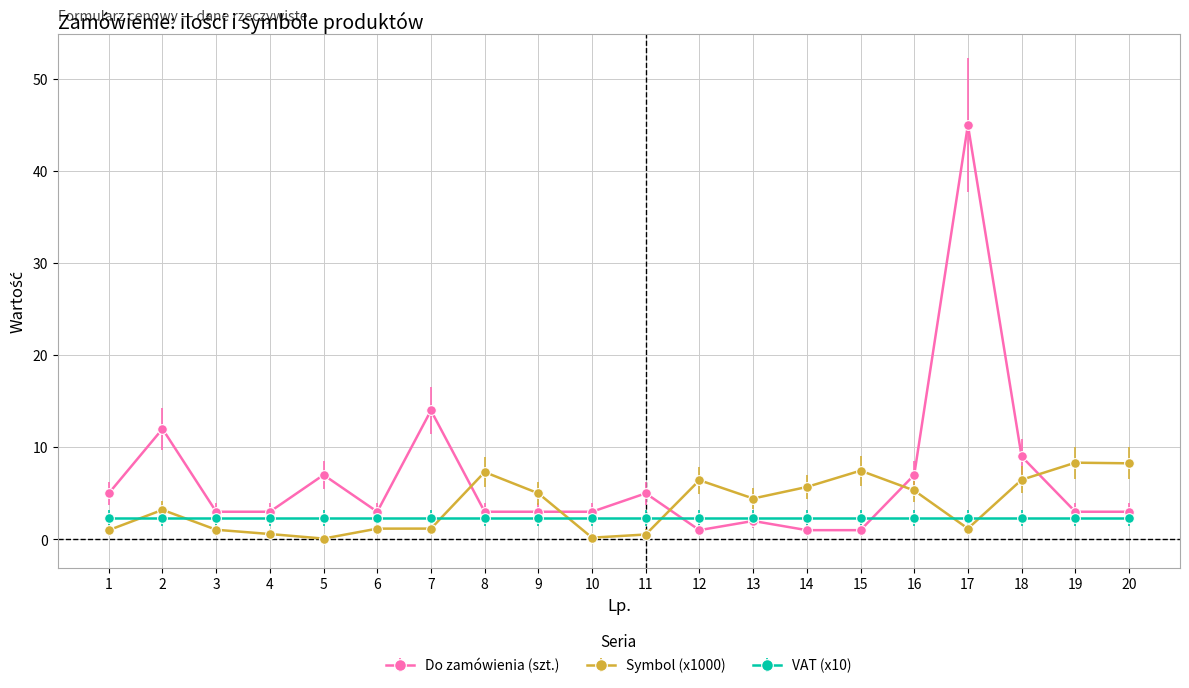

How many lines are shown in the chart?

3